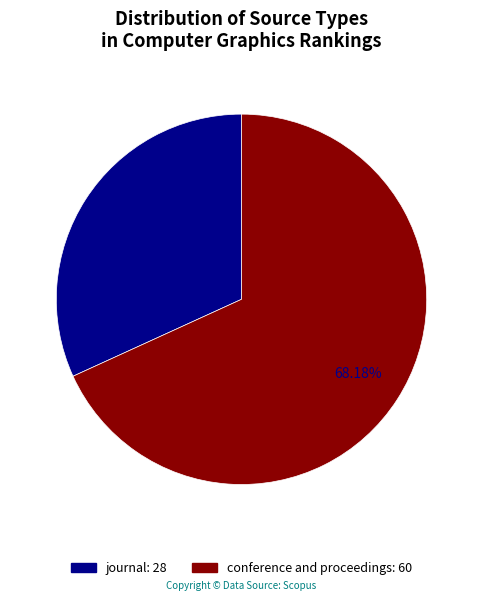

Is there a majority slice in this chart?

Yes